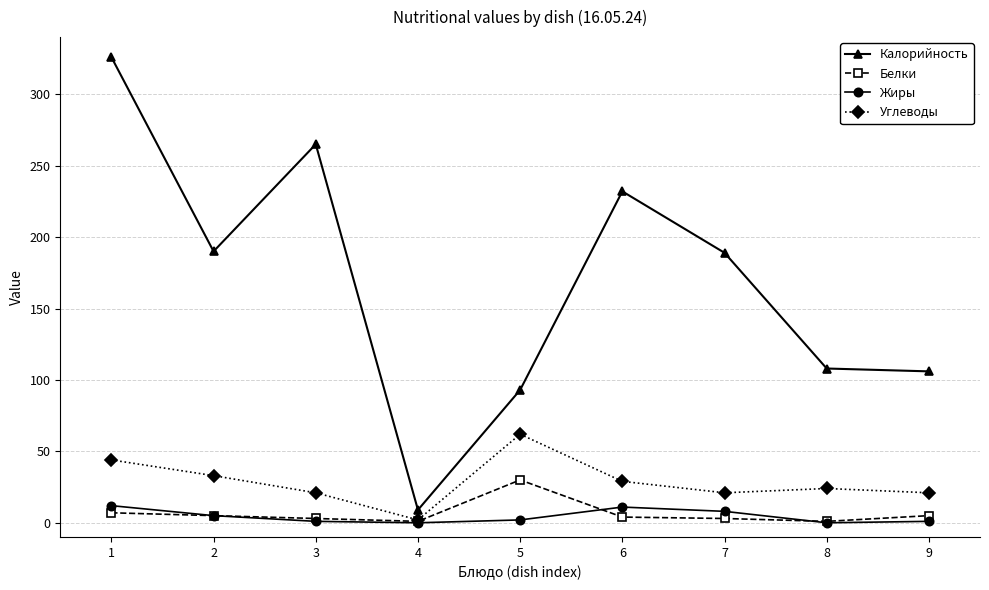

What is the highest value of the Калорийность series?

326